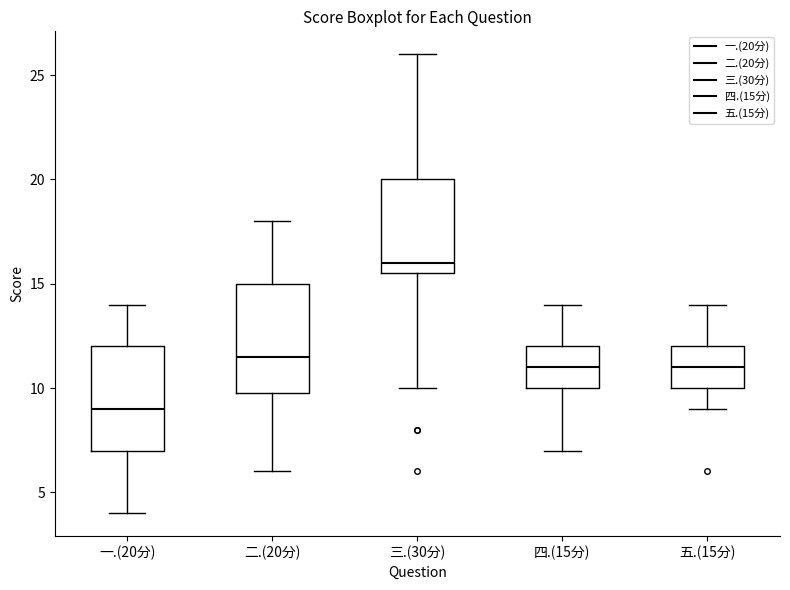

Where does the upper whisker of the box for 三.(30分) end on the y-axis? The values are not printed on the chart, so give them approximately, as read against the axis.

26.0